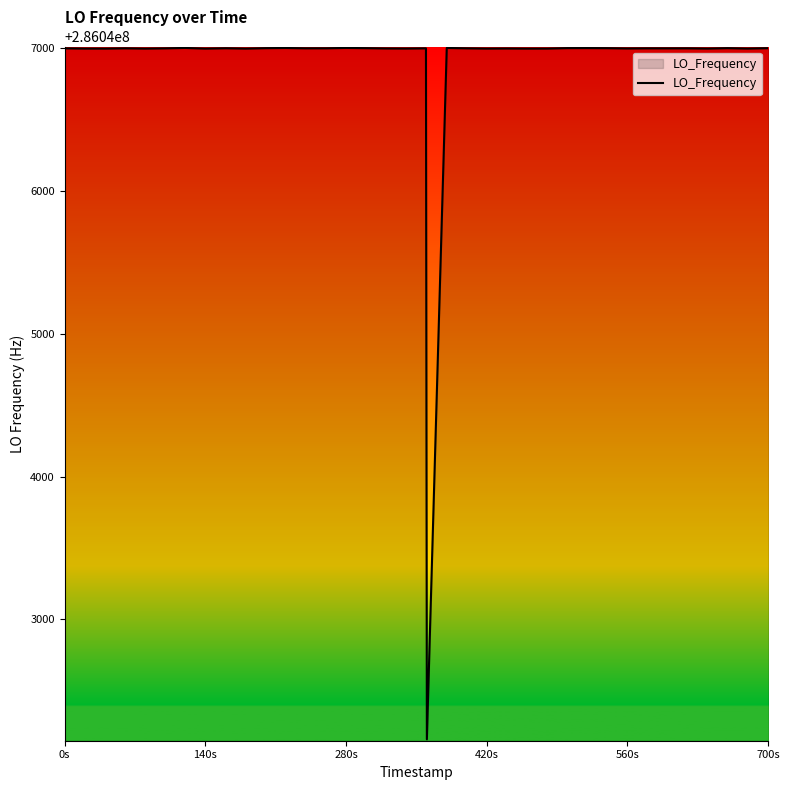

What is the difference between the maximum and minimum values?

4841.4